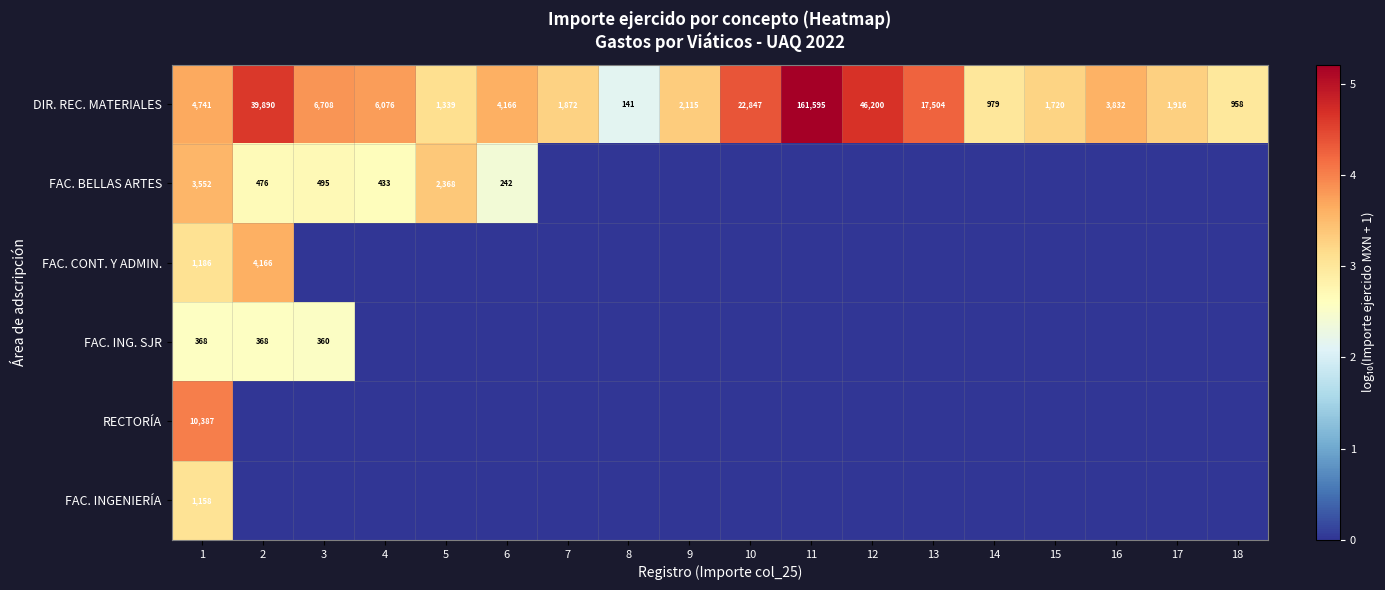

Rank the categories by DIR. REC. MATERIALES value from lowest to highest.

8, 18, 14, 5, 15, 7, 17, 9, 16, 6, 1, 4, 3, 13, 10, 2, 12, 11